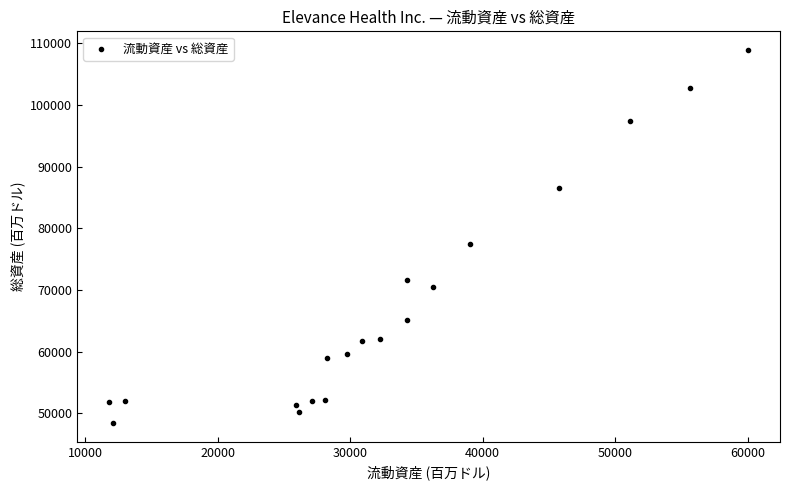

What is the range of Y values (max minus min)?

60525